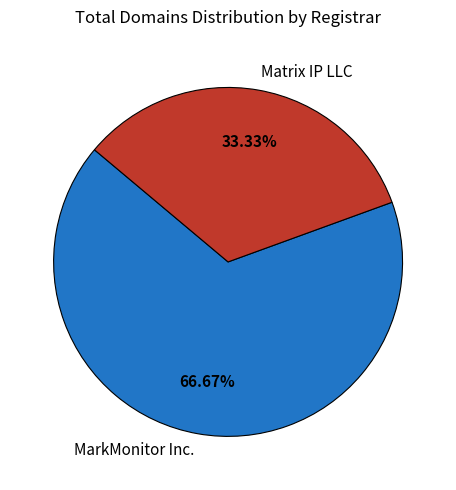

Rank the categories by value from lowest to highest.

Matrix IP LLC, MarkMonitor Inc.